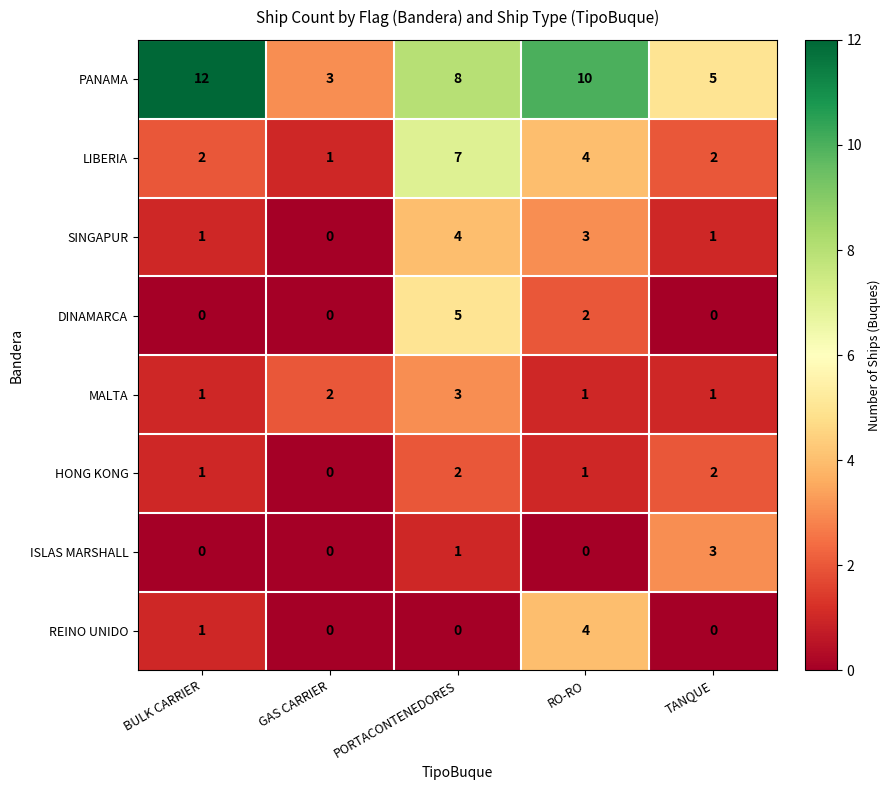

Count the DINAMARCA values in the range 0 to 2.

4